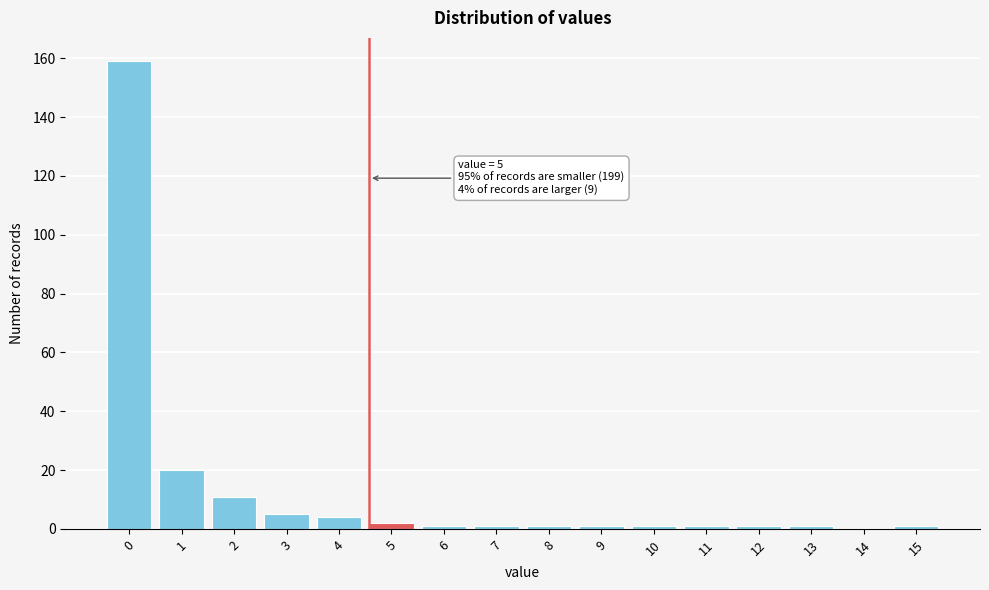

Reading left to right, extract all data points from this chart.

0=159	1=20	2=11	3=5	4=4	5=2	6=1	7=1	8=1	9=1	10=1	11=1	12=1	13=1	14=0	15=1